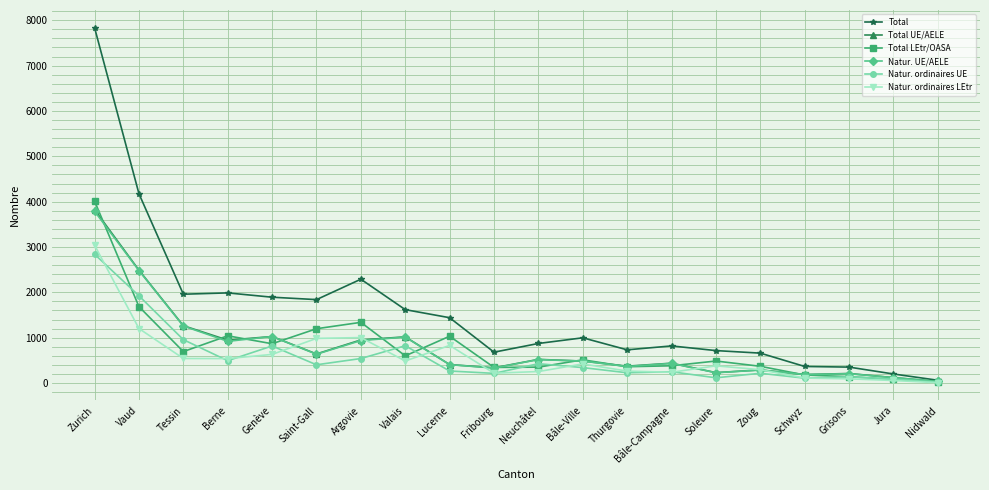

How many data points in Natur. ordinaires UE are less than 341?

10